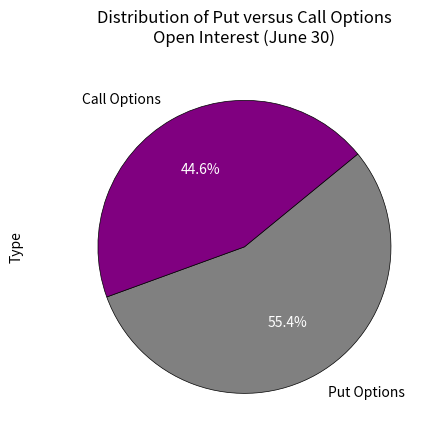

How many segments does this pie chart have?

2